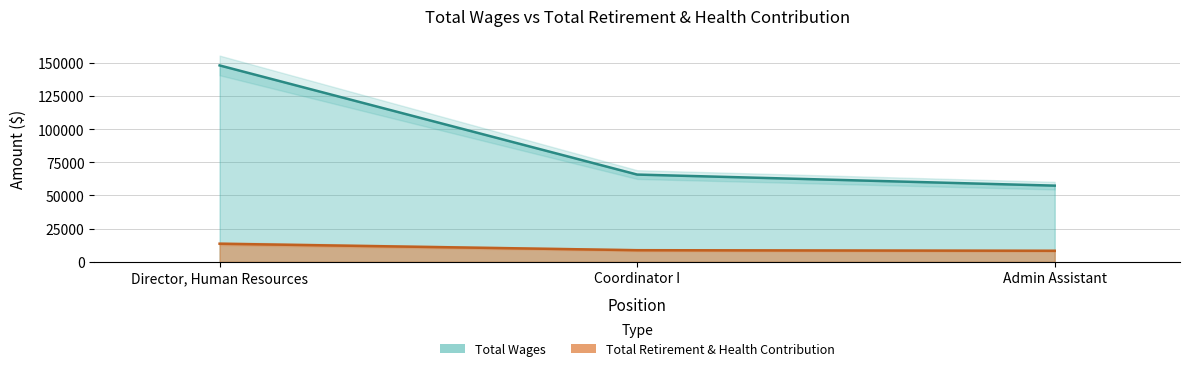

What is the value of the Total Wages point at the 1st from the left?

148054